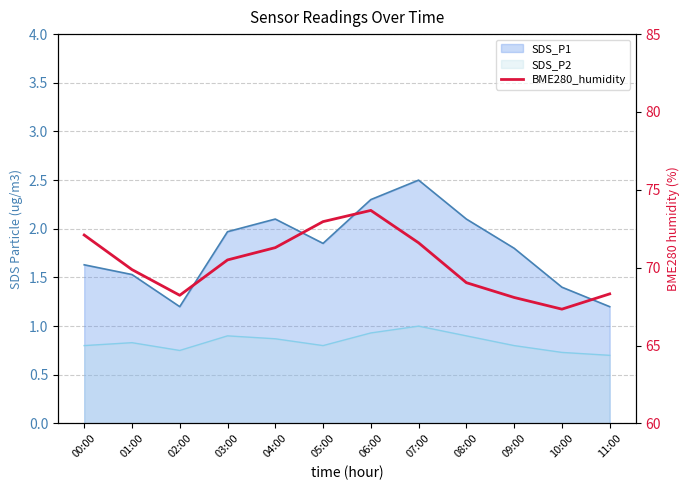

At which category does the data reach its first local valley?

02:00